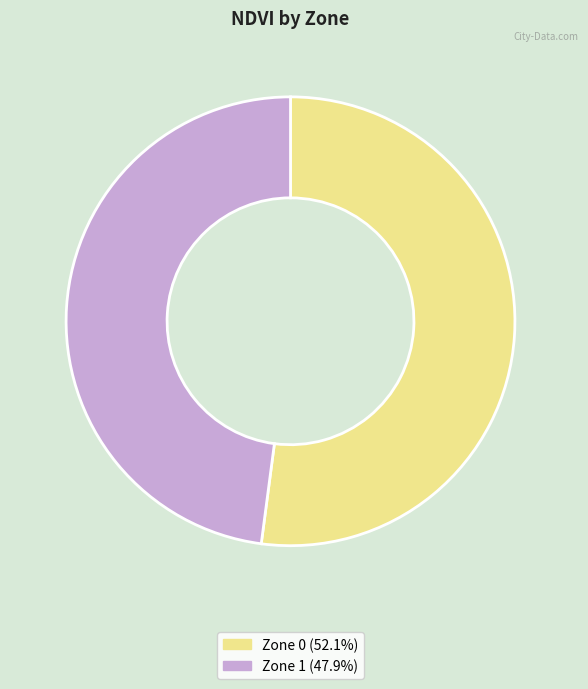

Rank the categories by value from highest to lowest.

Zone 0, Zone 1